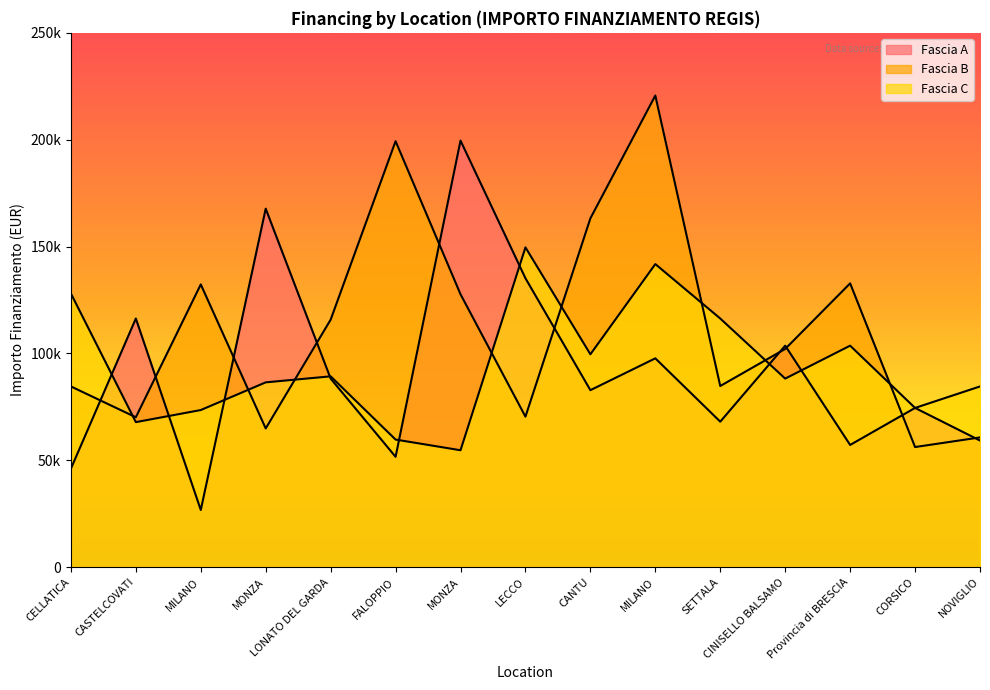

How many categories are shown in the chart?

15